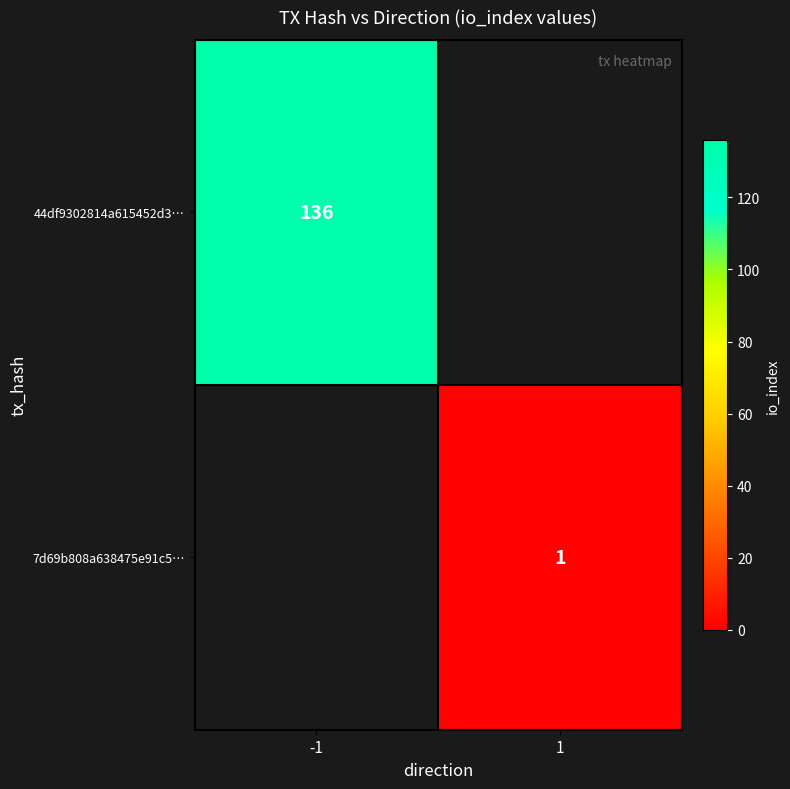

Is the value of 7d69b808a638475e91c5… at 1 greater than the value of 44df9302814a615452d3… at -1?

No